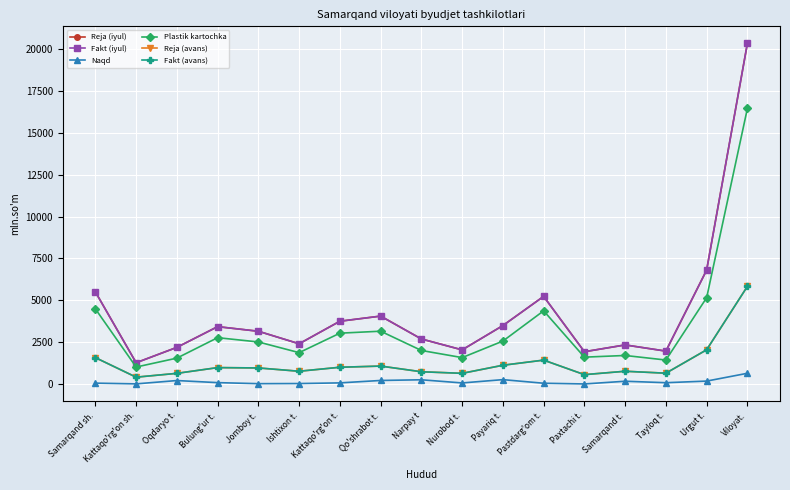

What are all the series names shown in the legend?

Reja (iyul), Fakt (iyul), Naqd, Plastik kartochka, Reja (avans), Fakt (avans)